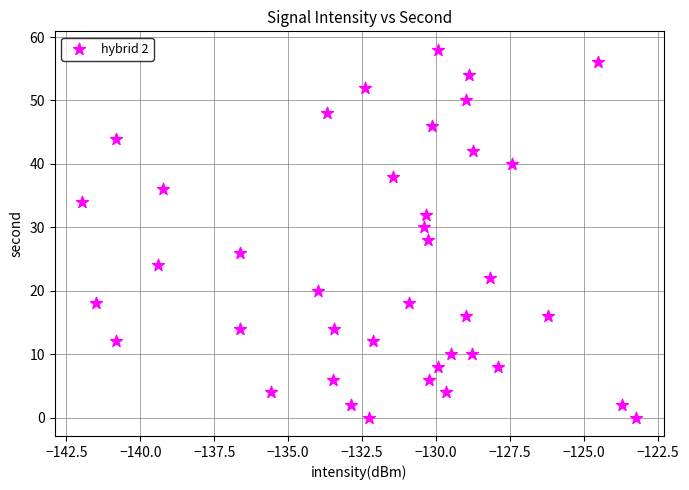

What is the range of Y values (max minus min)?

58